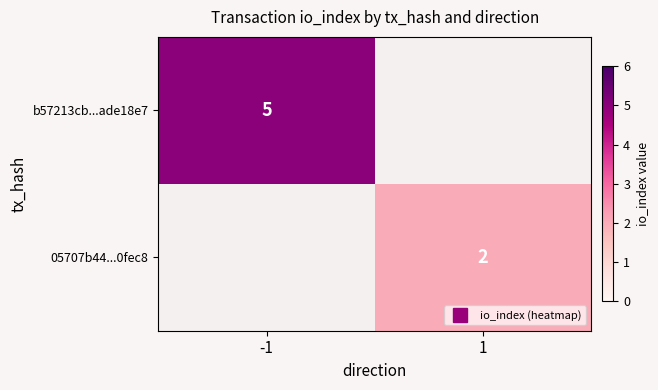

True or false: b57213cb...ade18e7 has a value of 5.0 at -1.

True